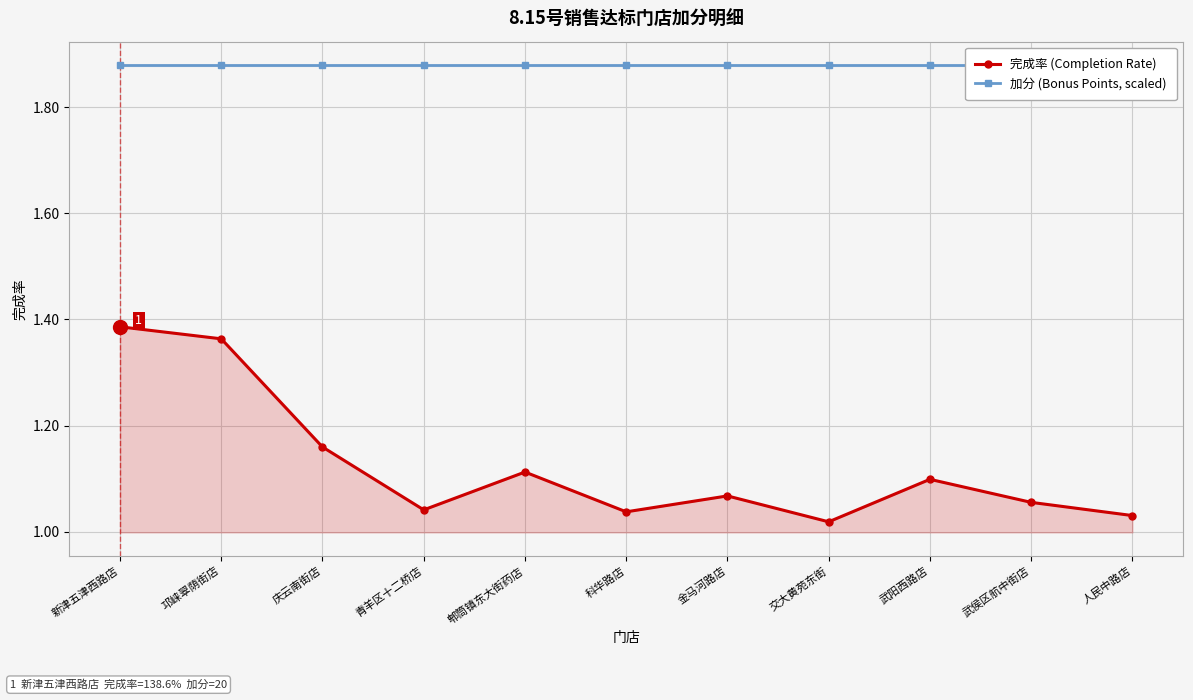

Rank the series by their average value, from lowest to highest.

完成率 (Completion Rate), 加分 (Bonus Points, scaled)